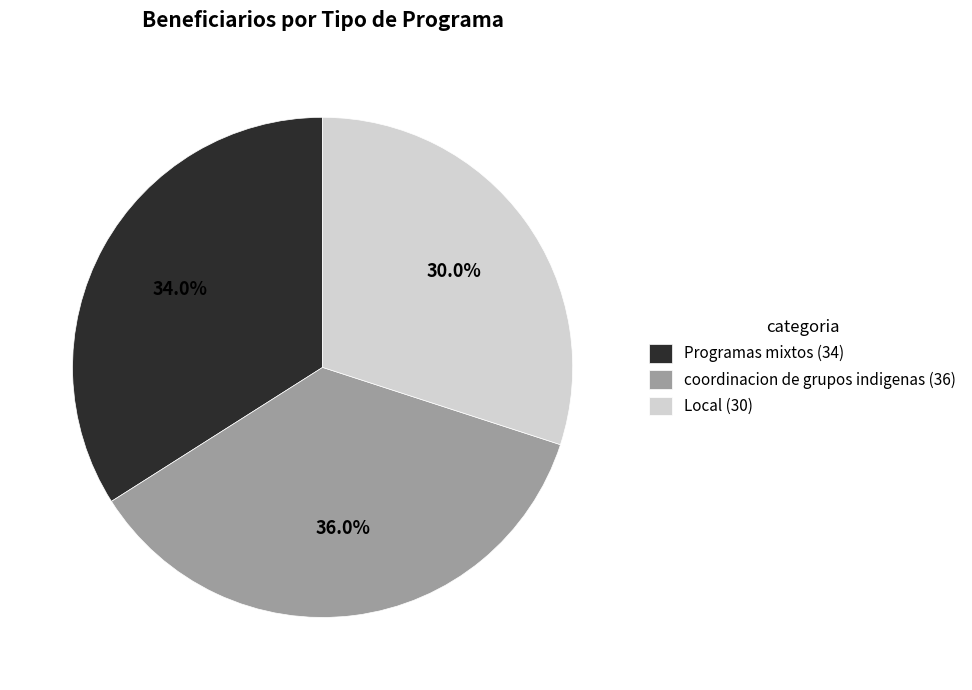

The Programas mixtos (34) slice represents 34% of the pie. True or false?

True